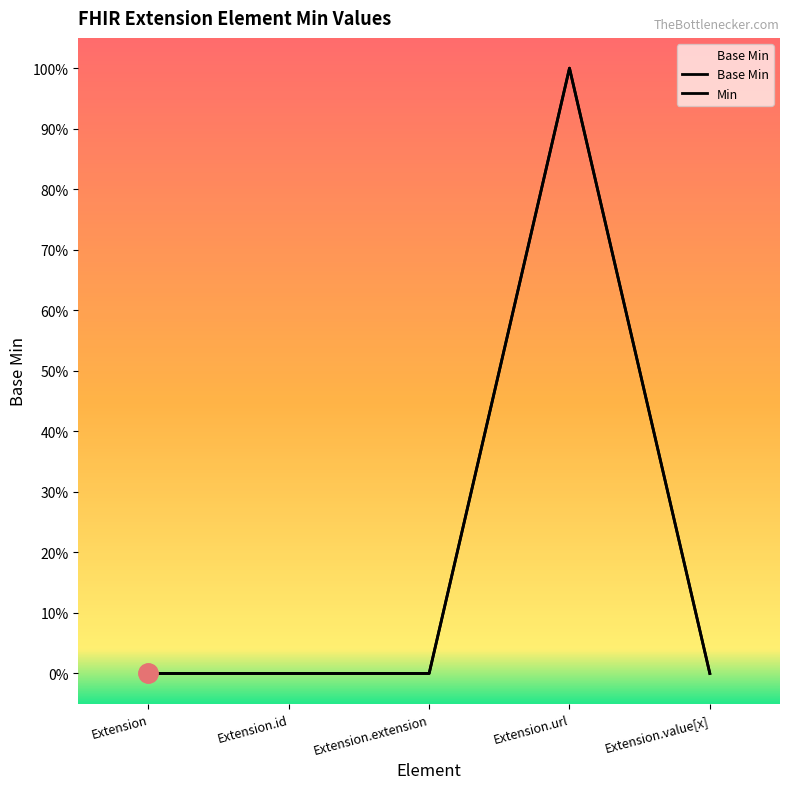

True or false: there are more than 0 points higher than both neighbors.

True